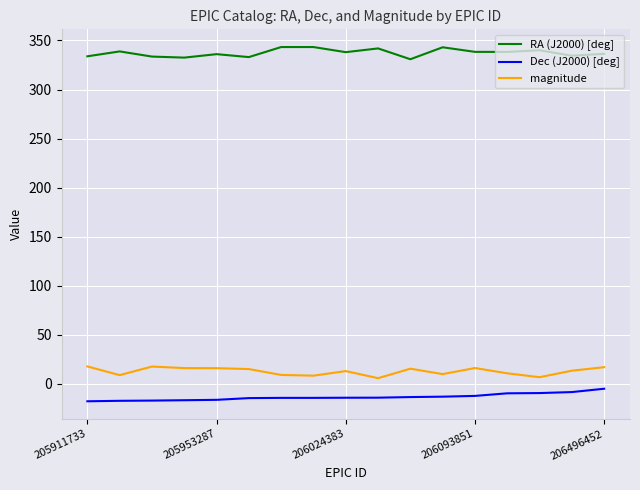

What is the difference between the maximum and minimum values in the RA (J2000) [deg] series?

12.4